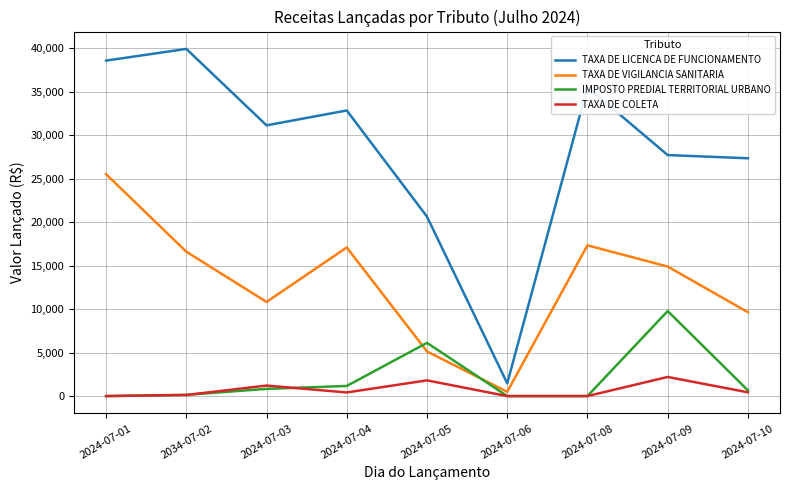

What is the spread (max minus min) of values at 2024-07-09?

25515.9